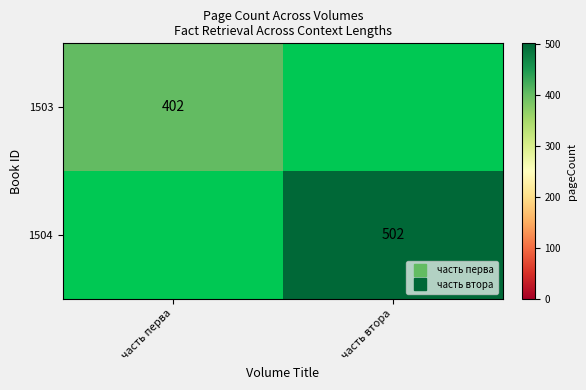

The 1503 series shows 402.0 at часть перва. True or false?

True